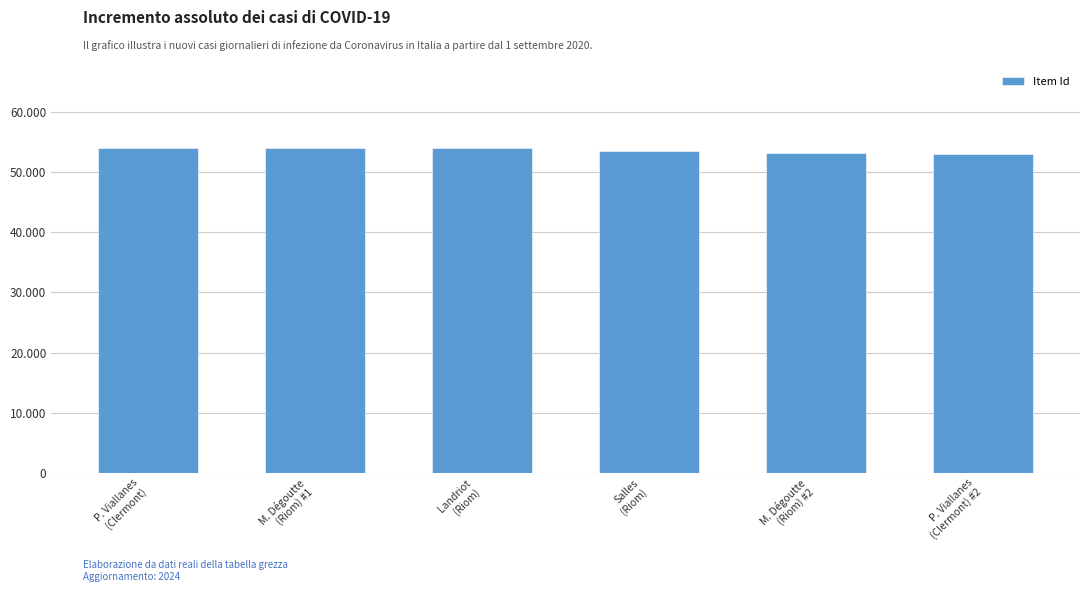

Does the chart contain any negative values?

No